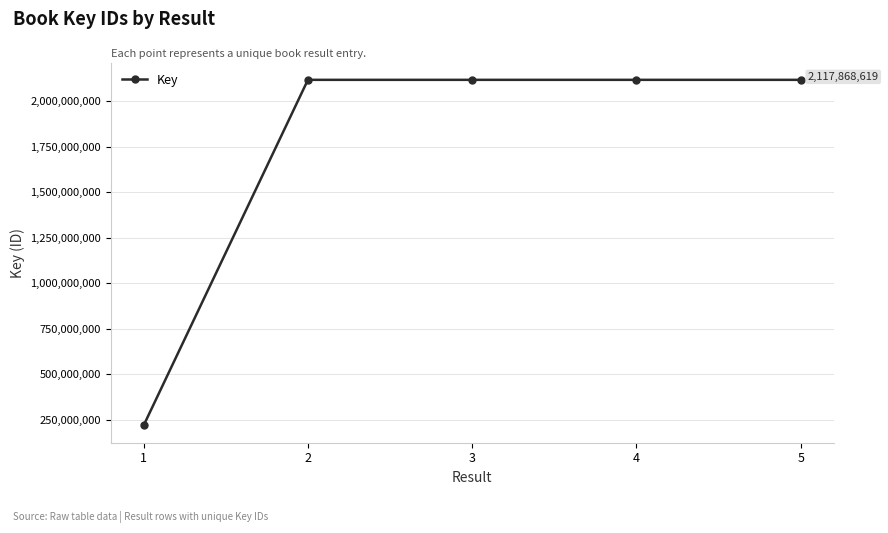

True or false: there are more than 2 points higher than both neighbors.

False